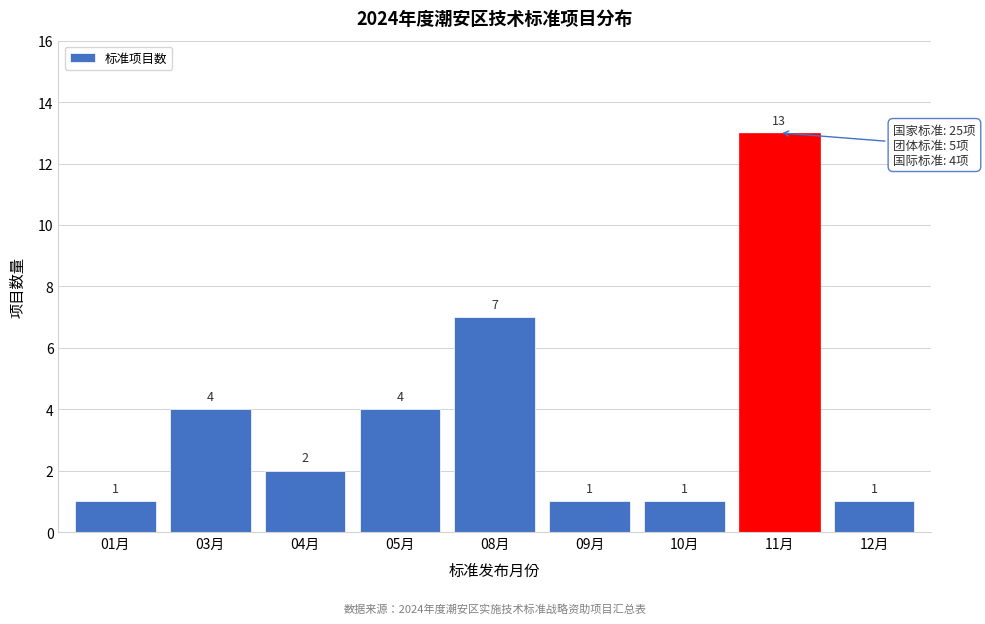

Reading left to right, extract all data points from this chart.

1	4	2	4	7	1	1	13	1